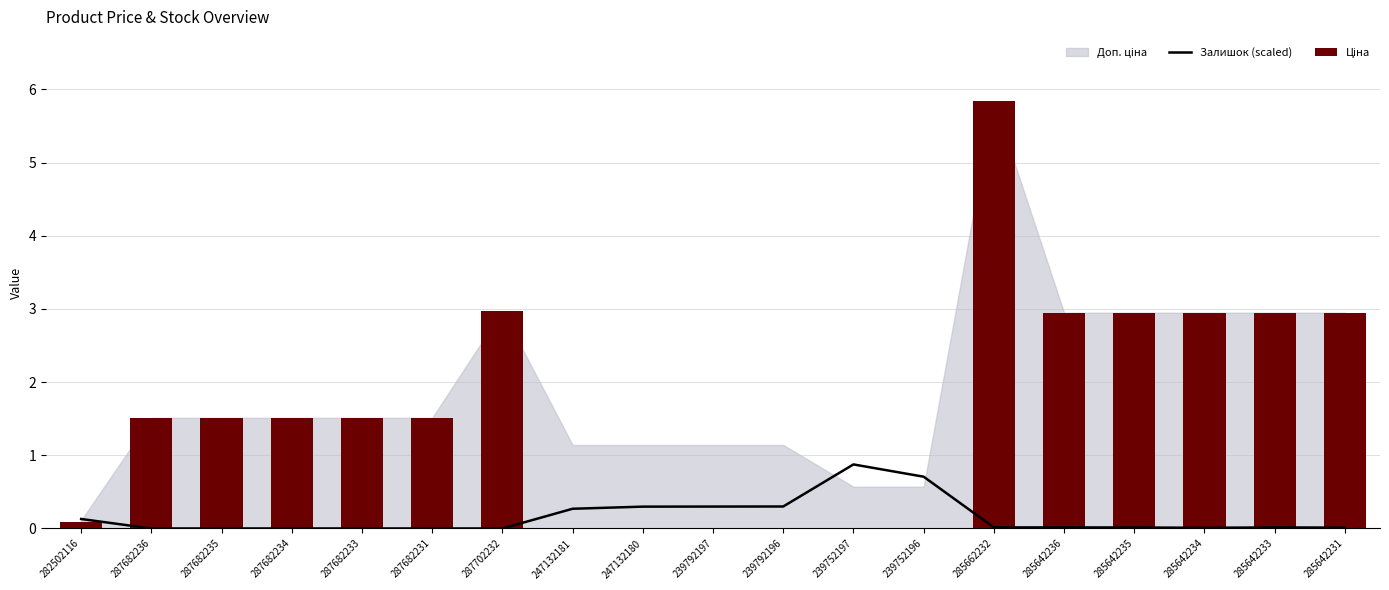

Which series has the largest range (max minus min)?

Ціна